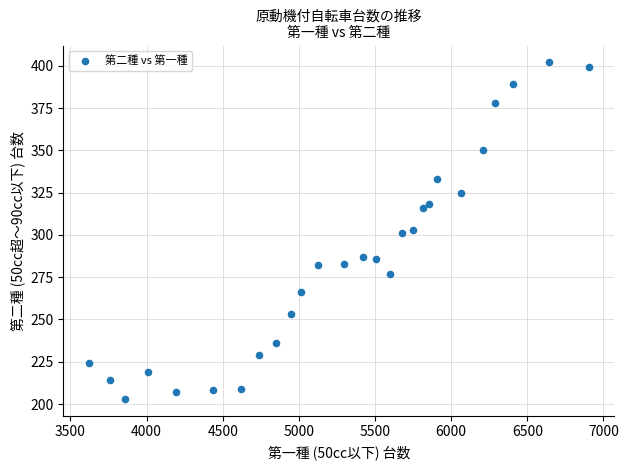

What is the range of X values (max minus min)?

3289